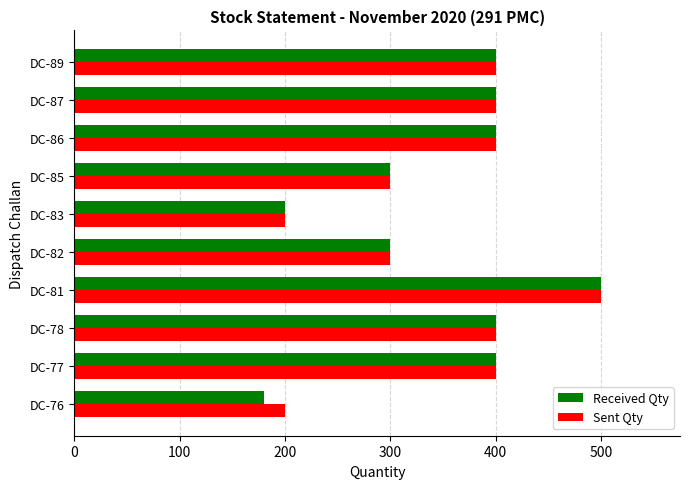

What value does the Received Qty series have at DC-89, to the nearest 10?

400